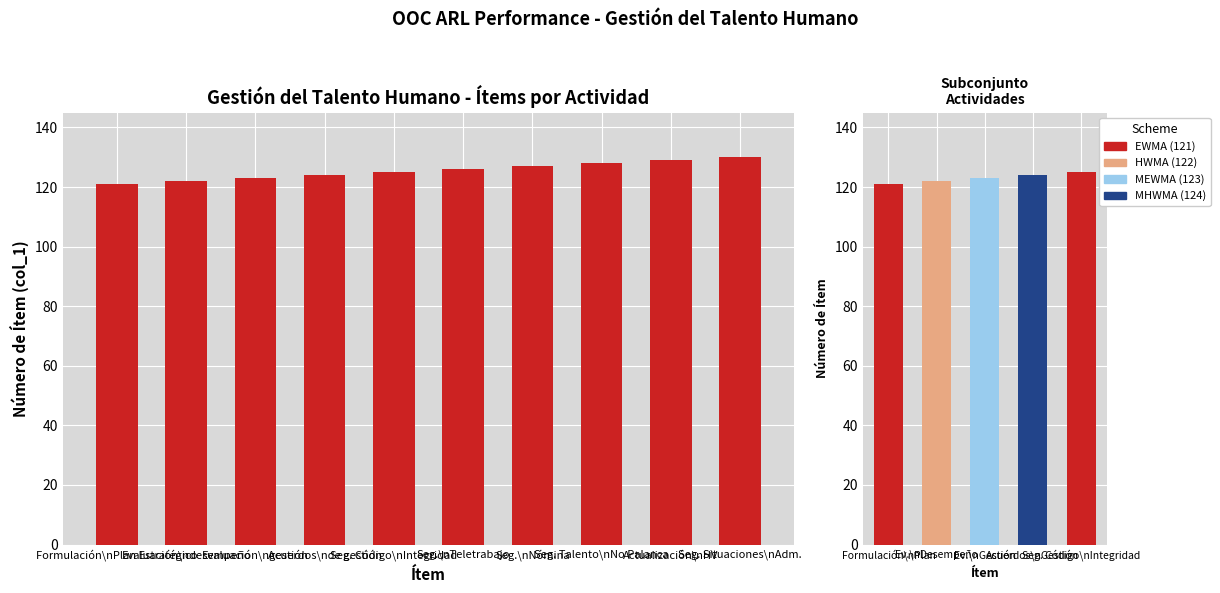

Where does the data first go above 126?

Seg.\nNómina